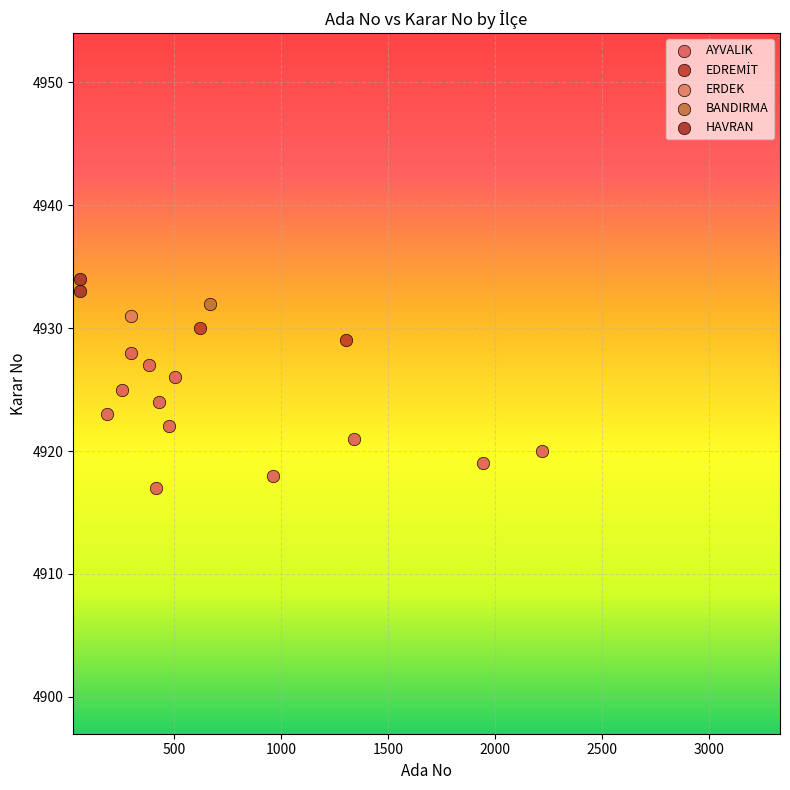

Which series reaches the maximum Y coordinate?

HAVRAN